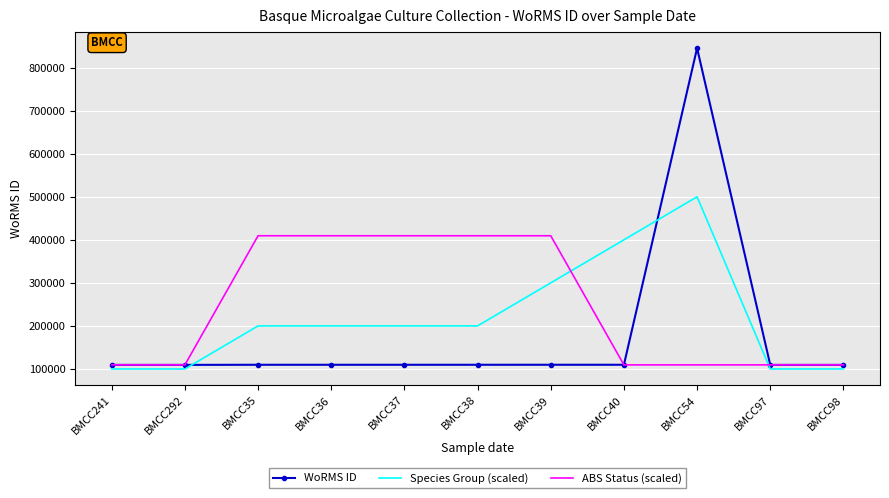

What is the maximum value shown in the chart?

845325